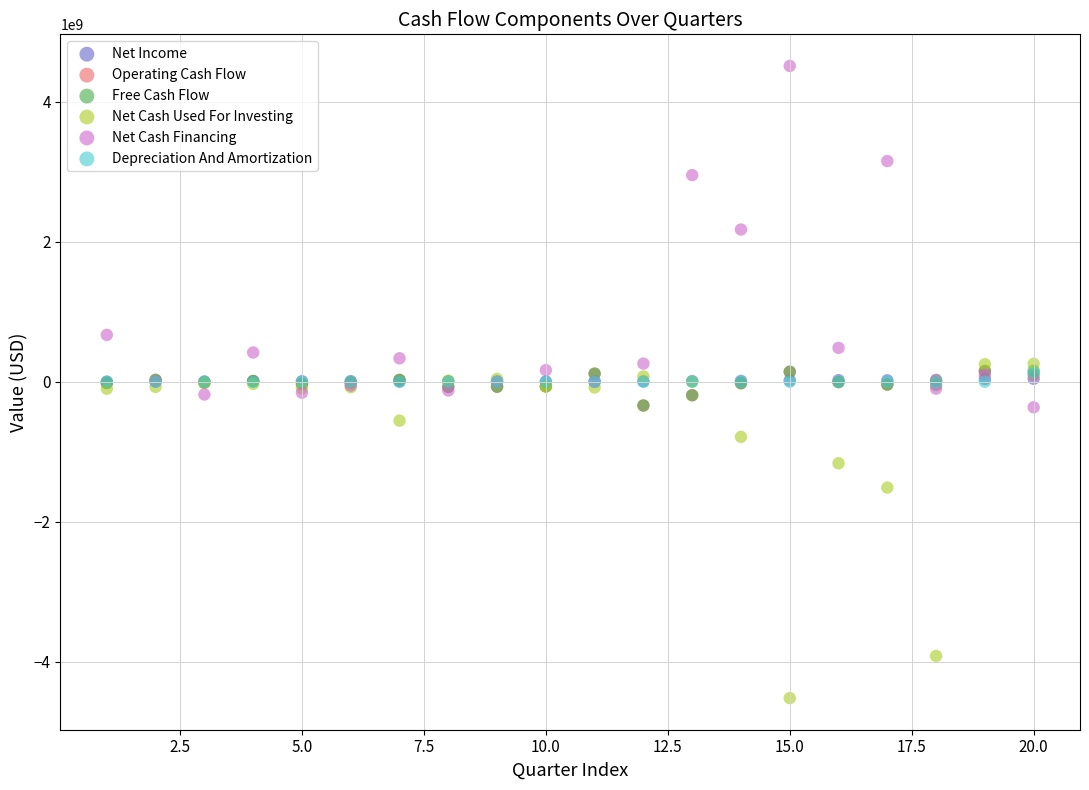

Which series reaches the minimum Y coordinate?

Net Cash Used For Investing